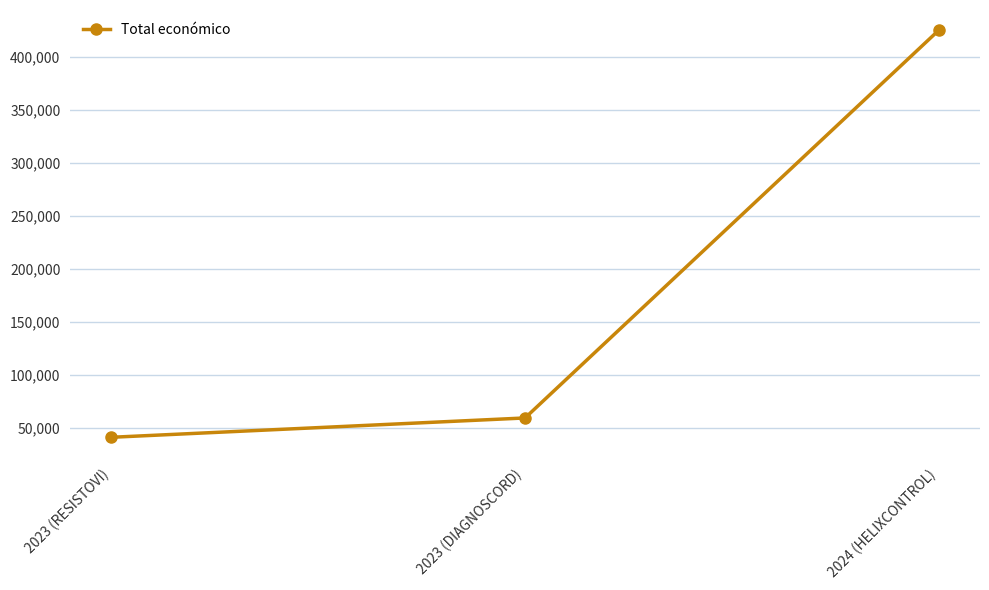

What is the average value?

174901